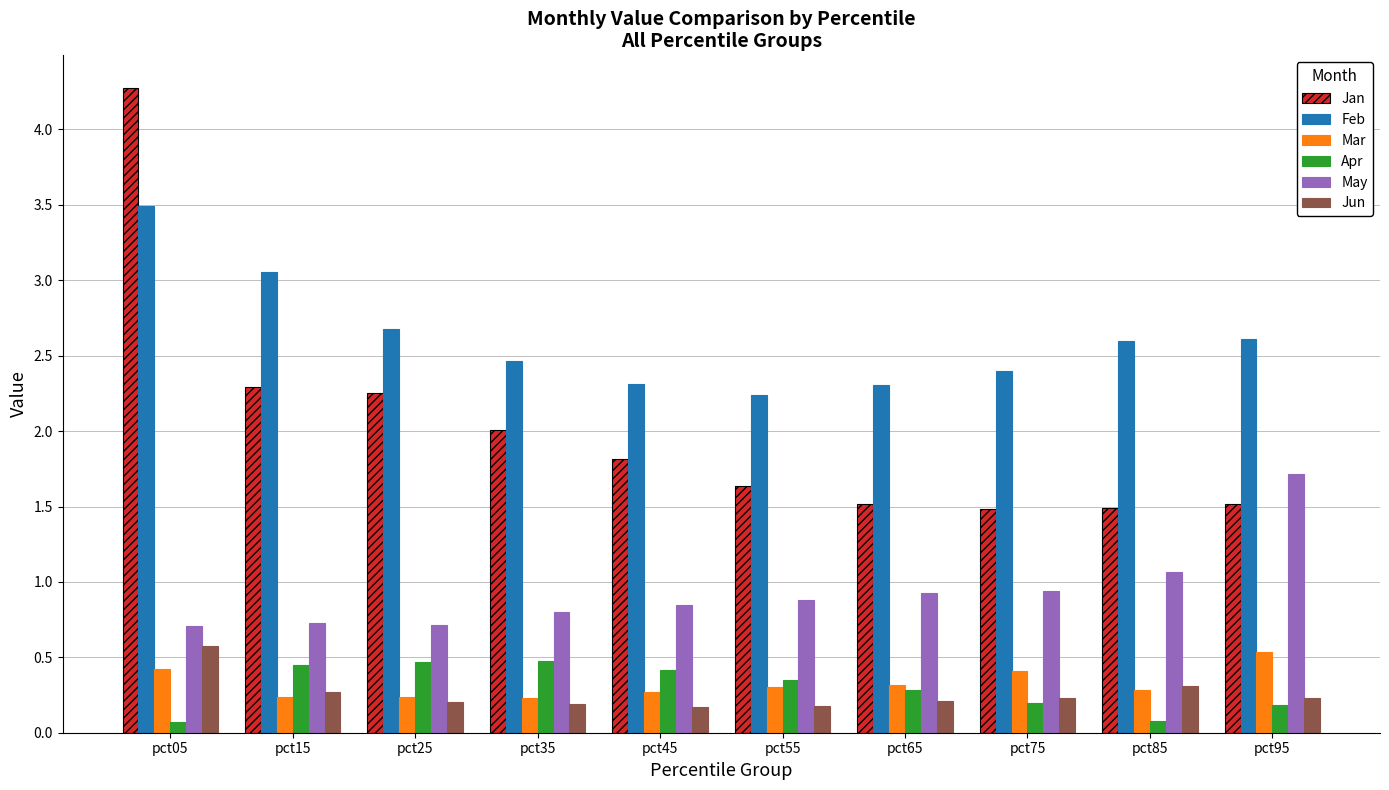

Which series has the largest total across all categories?

Feb